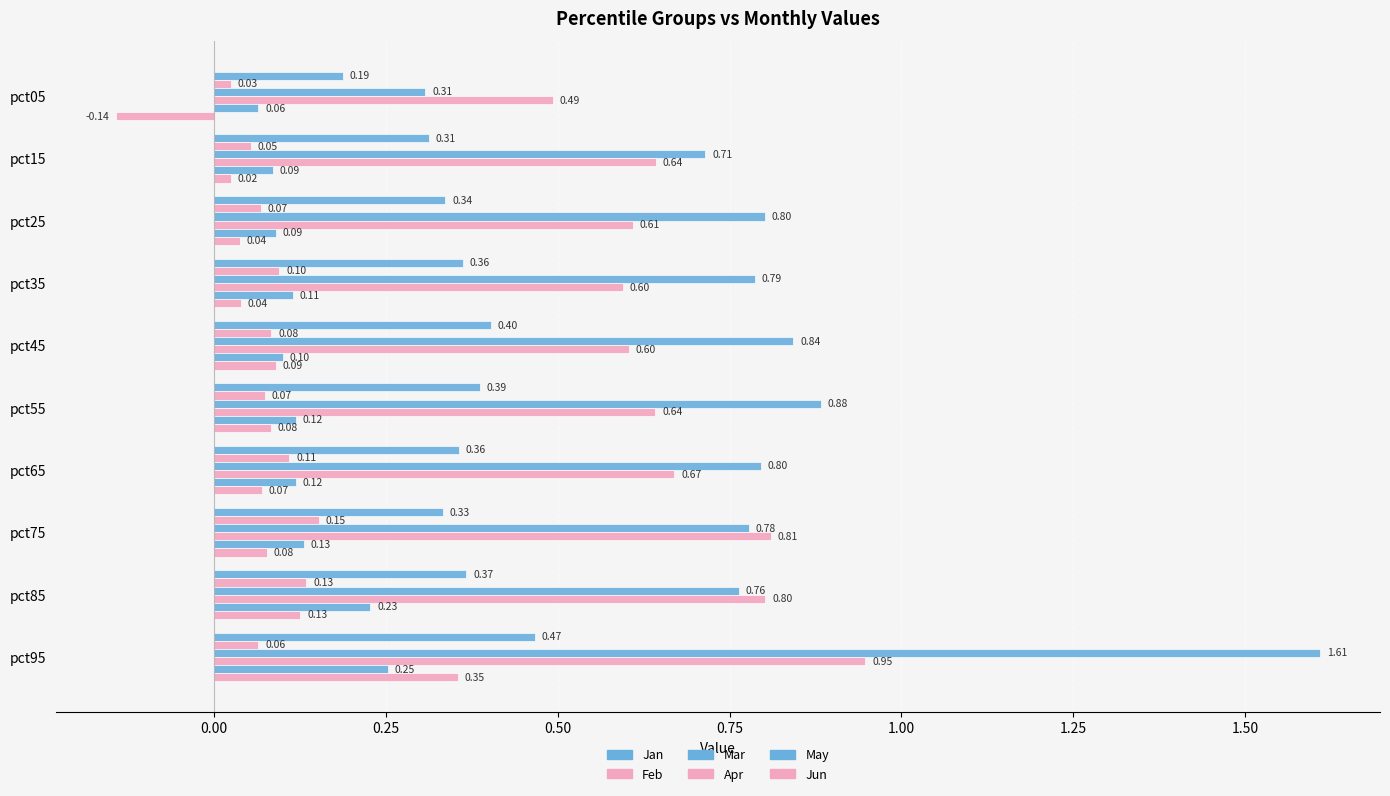

Count the number of data series in this chart.

6